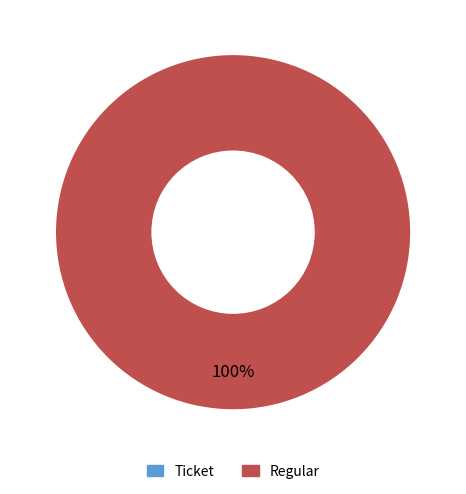

What is the smallest slice in the pie chart?

Ticket (io_index=0)